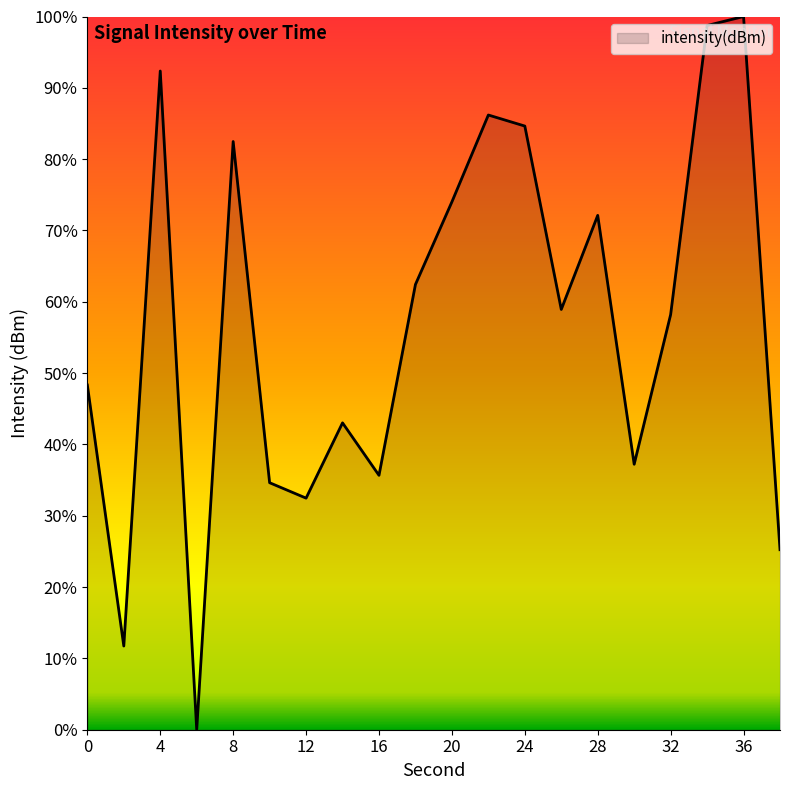

What is the greatest value displayed?

100.0